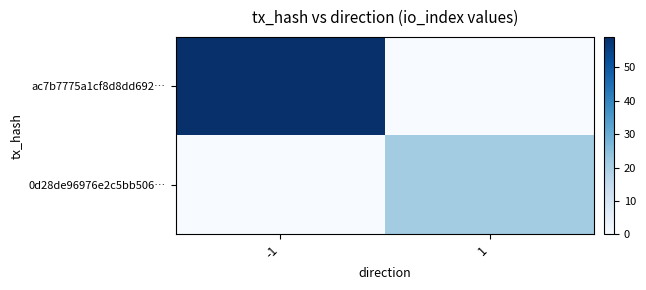

Reading left to right, what are all the values shown in this chart?

ac7b7775a1cf8d8dd692…: -1=59	1=0
0d28de96976e2c5bb506…: -1=0	1=21